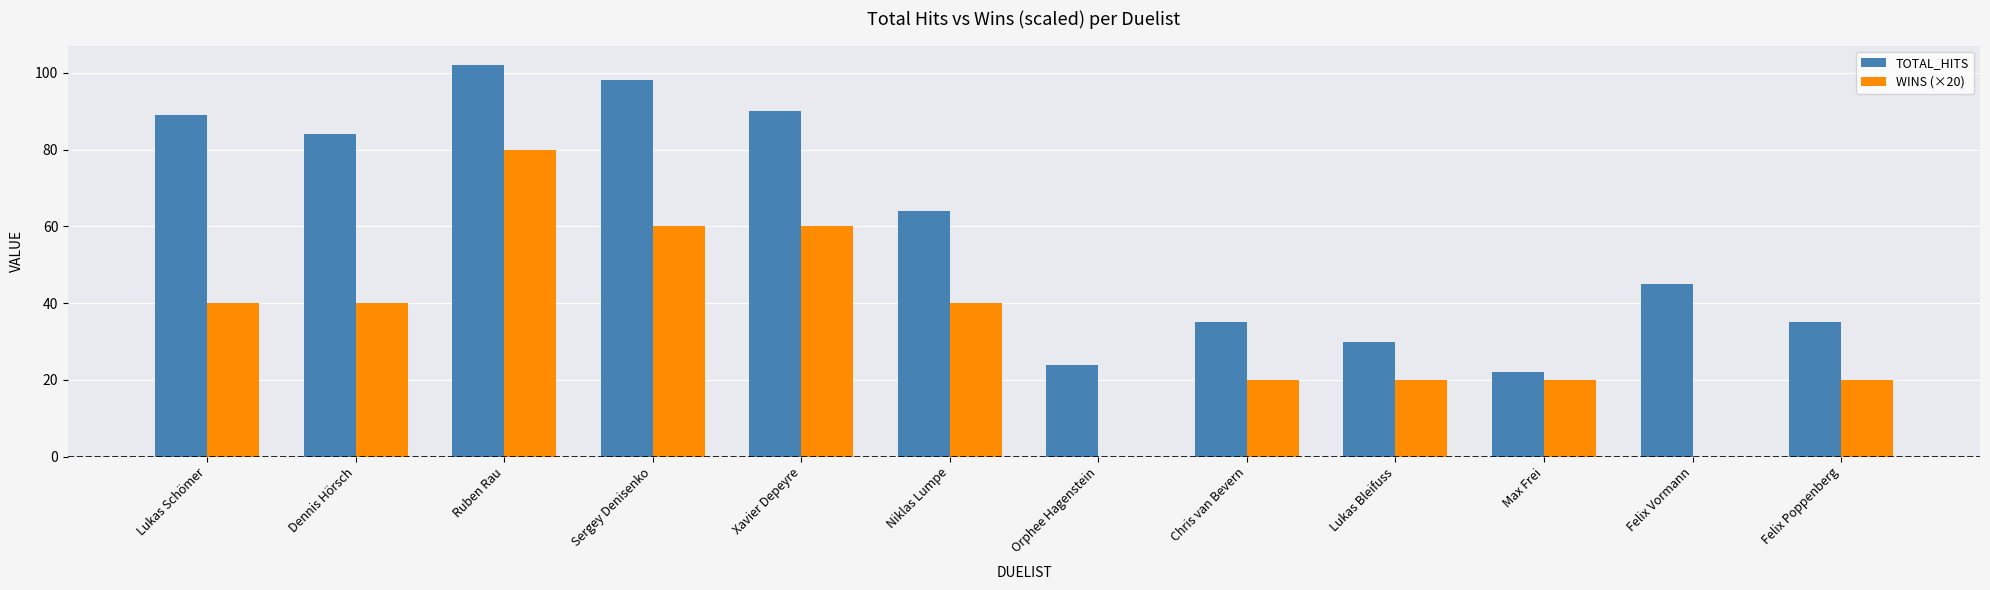

Which series has the largest total across all categories?

TOTAL_HITS